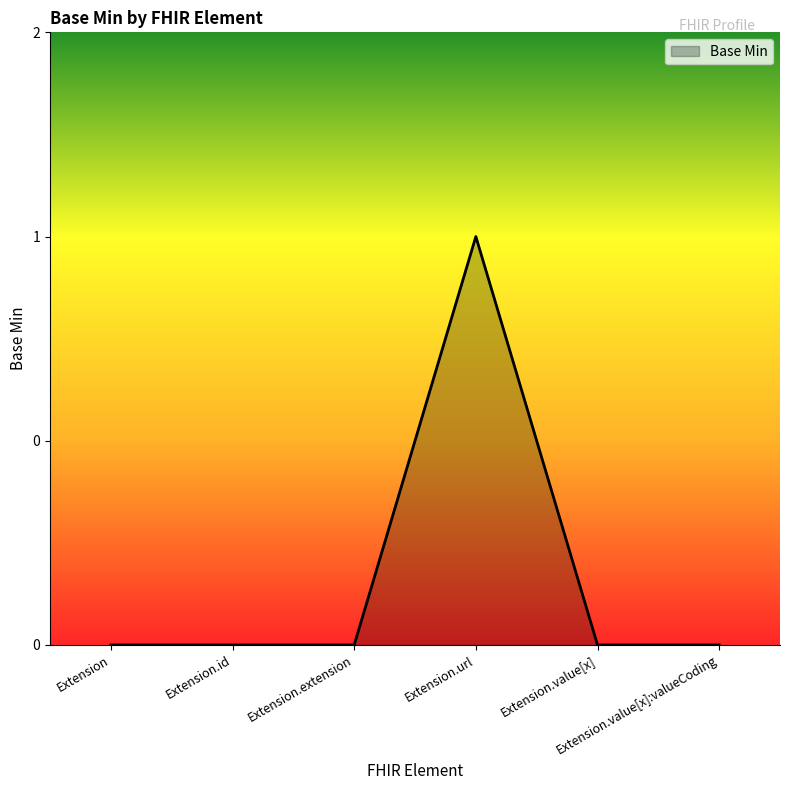

List the labels in order of value, largest first.

Extension.url, Extension, Extension.id, Extension.extension, Extension.value[x], Extension.value[x]:valueCoding